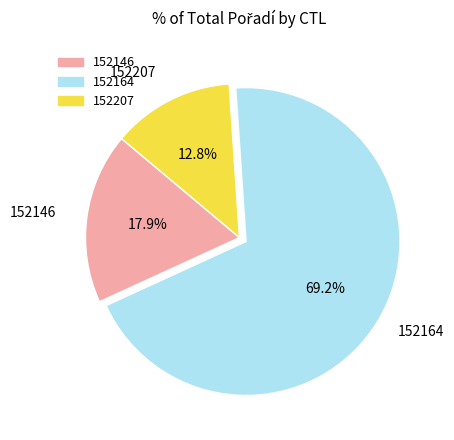

Between 152207 and 152146, which is larger?

152146